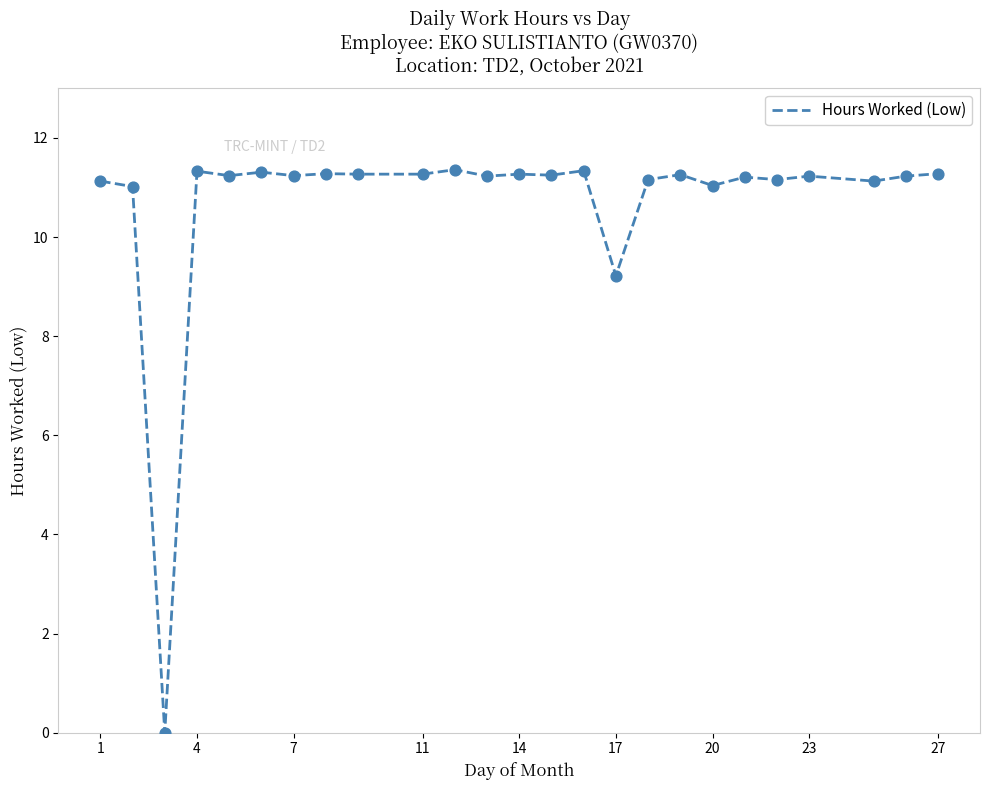

What is the maximum value shown in the chart?

11.4